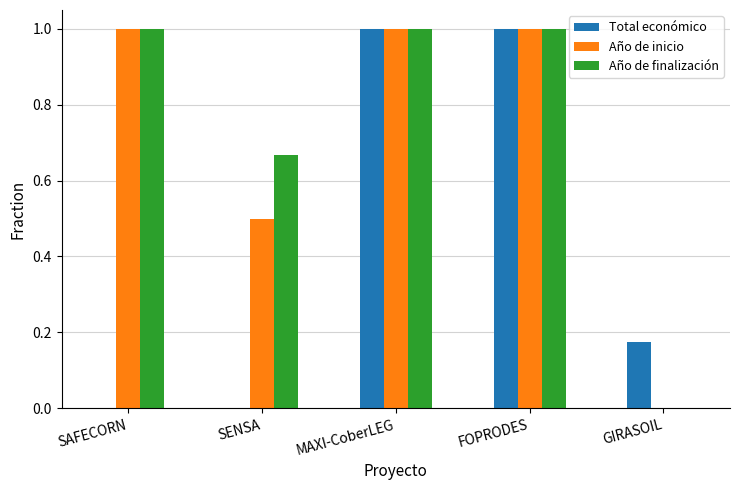

What are all the series names shown in the legend?

Total económico, Año de inicio, Año de finalización